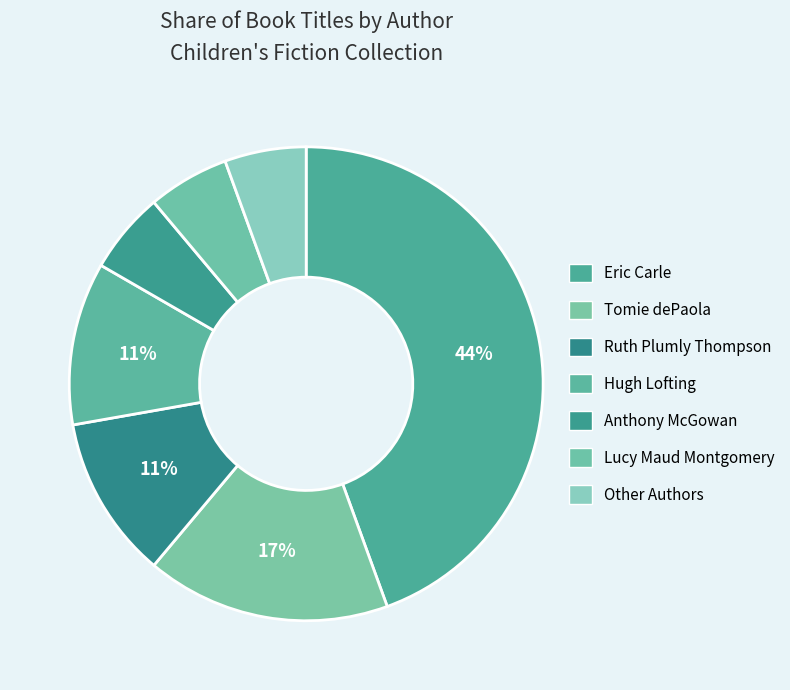

Between Anthony McGowan and Eric Carle, which is larger?

Eric Carle